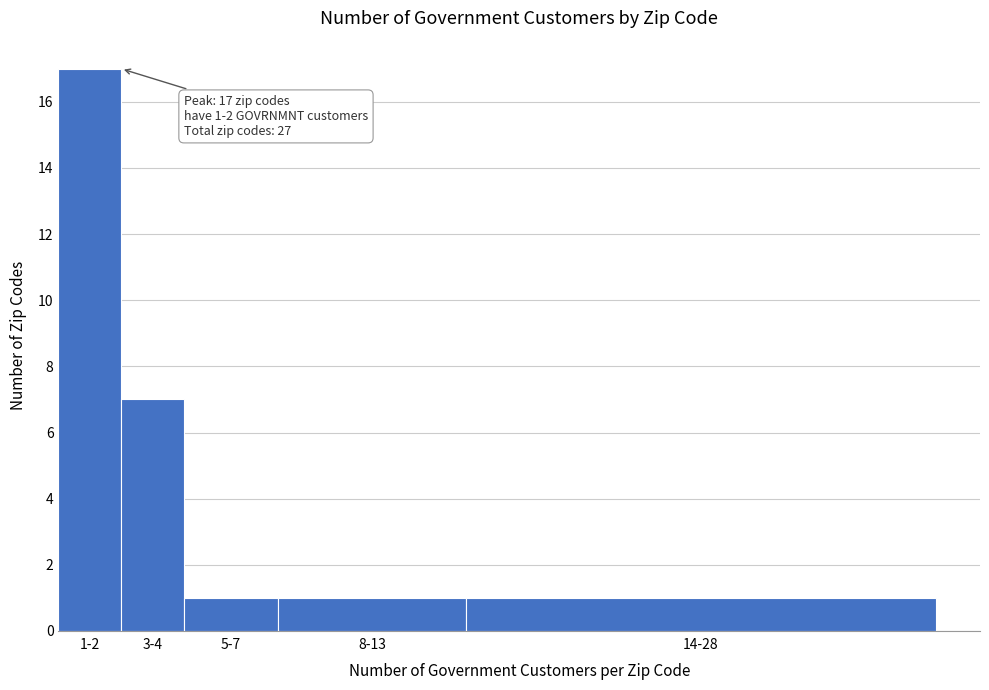

Reading left to right, transcribe all the data shown in this chart.

1-2=17	3-4=7	5-7=1	8-13=1	14-28=1